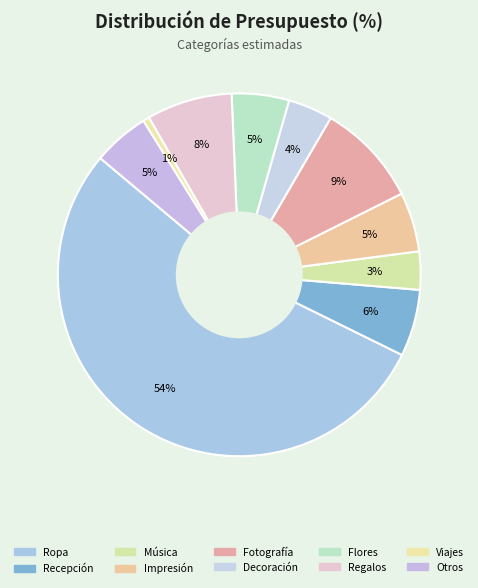

To the nearest percent, what is the combined percentage of Recepción and Impresión?

11%